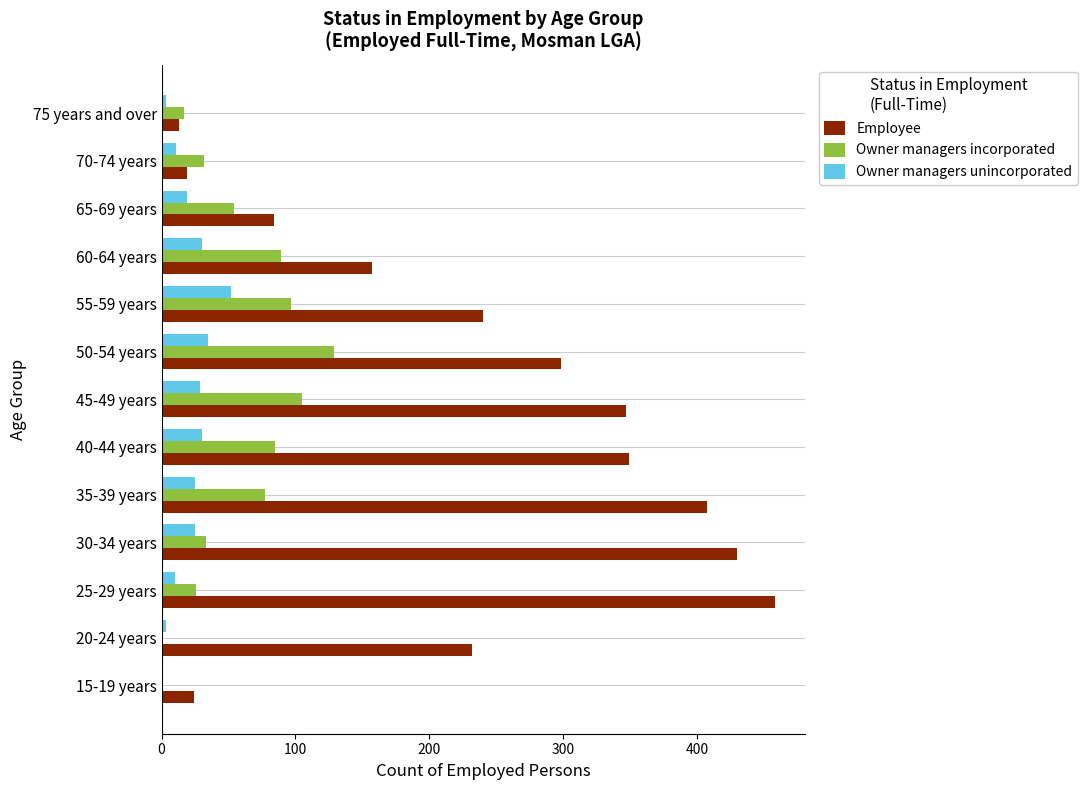

The value of Employee at 75 years and over is 13. True or false?

True